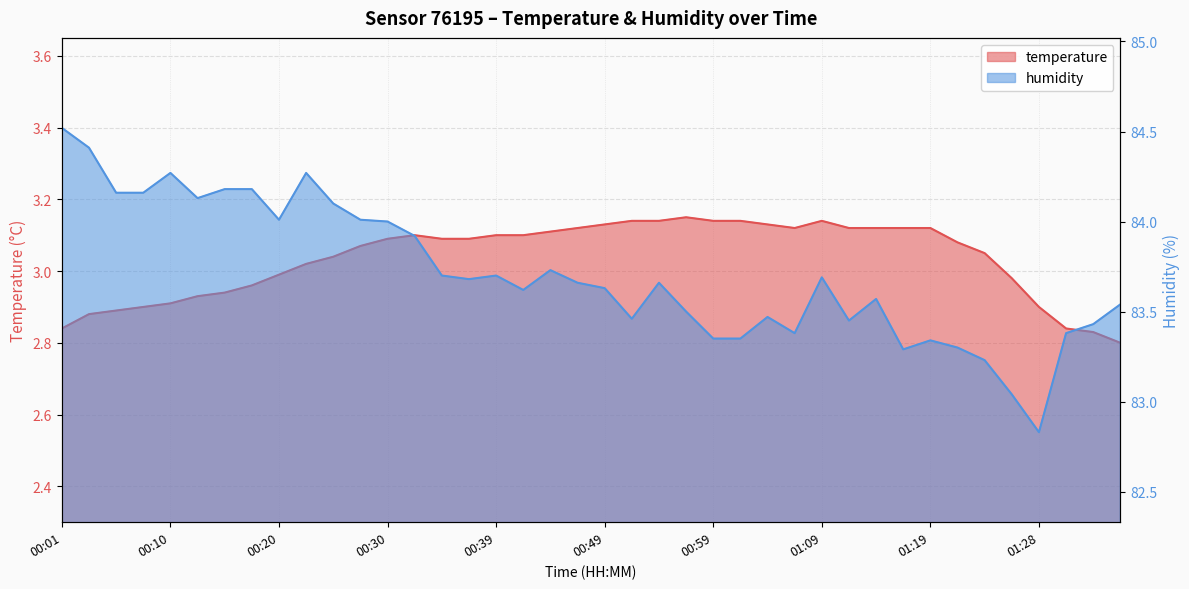

Which series has the largest total across all categories?

humidity